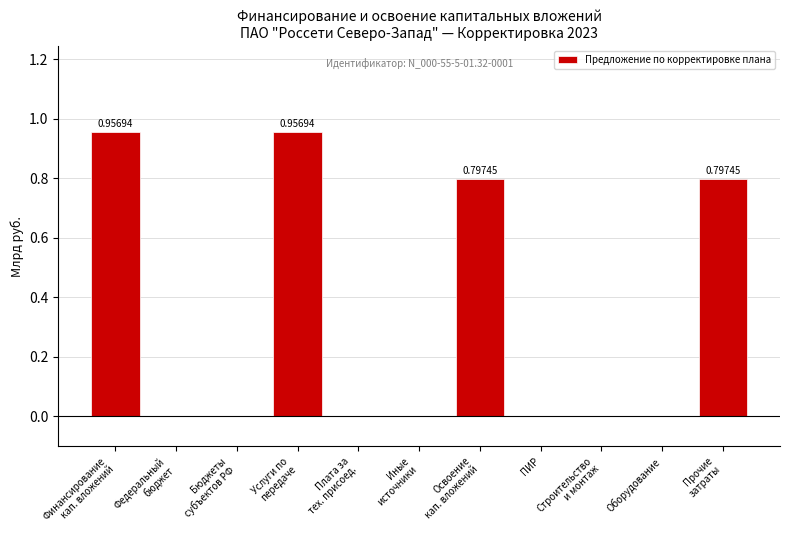

What is the difference between the second highest and minimum values?

1.0